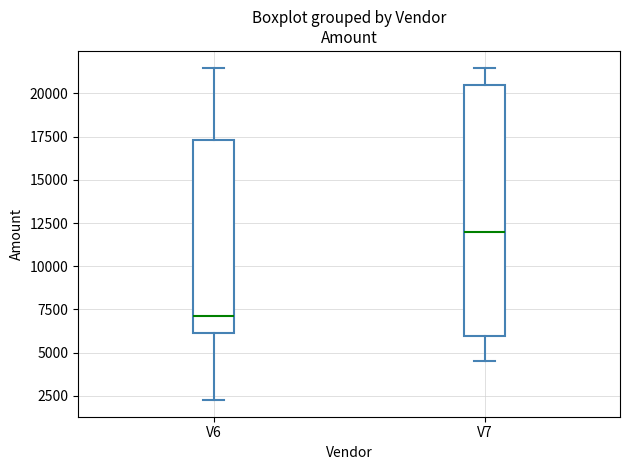

Which box has the highest median line?

V7